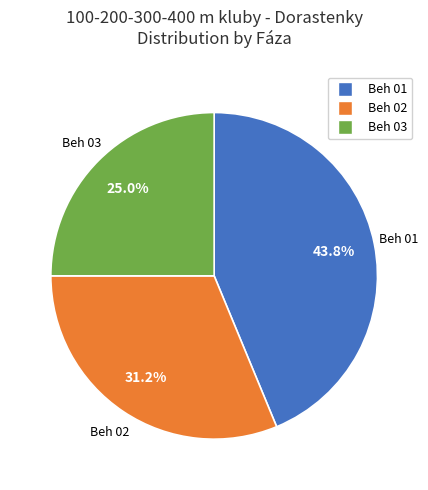

Between Beh 03 and Beh 01, which is larger?

Beh 01